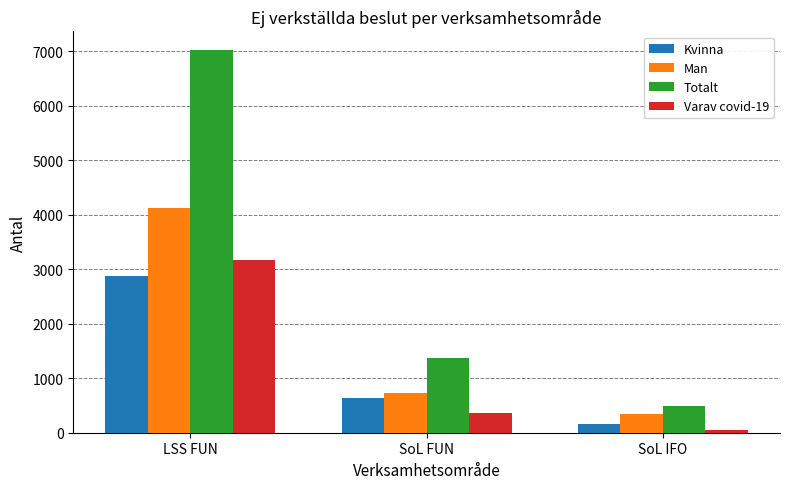

What is the difference between the maximum and minimum values in the Man series?

3790